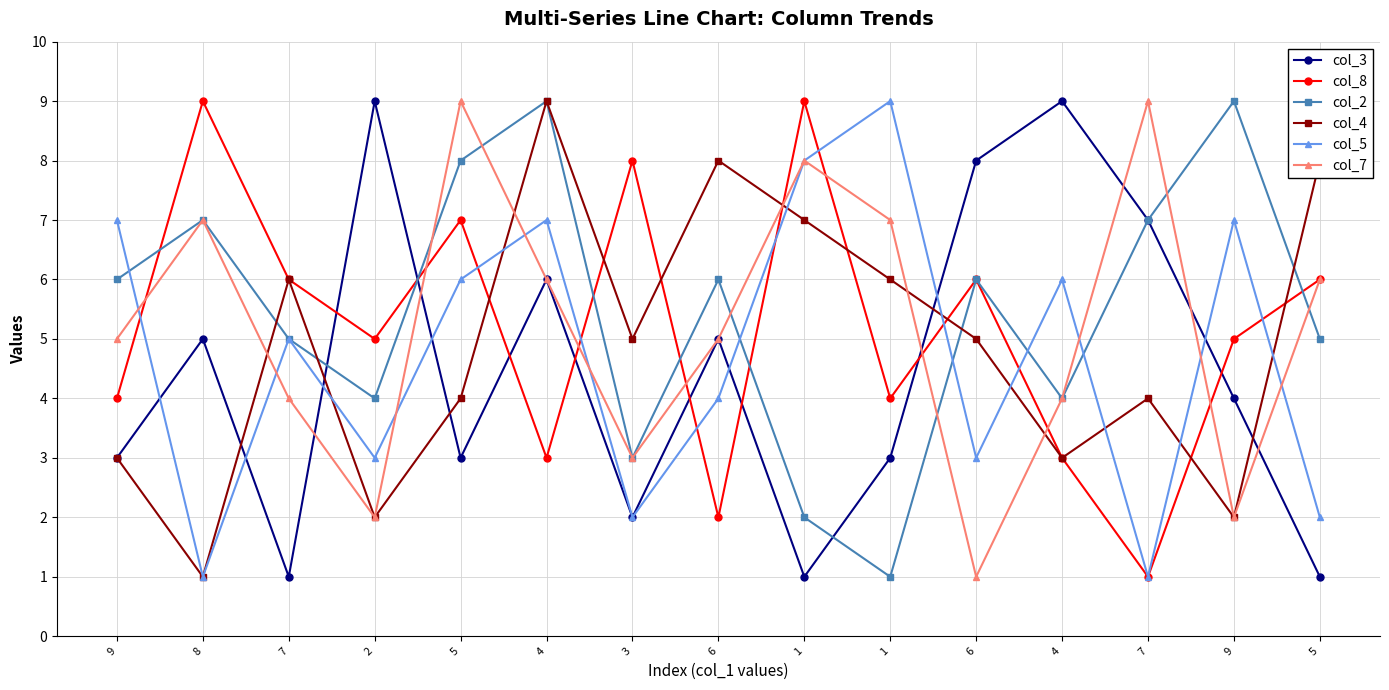

Rank the categories by col_7 value from highest to lowest.

5, 7, 1, 8, 1, 4, 5, 9, 6, 7, 4, 3, 2, 9, 6